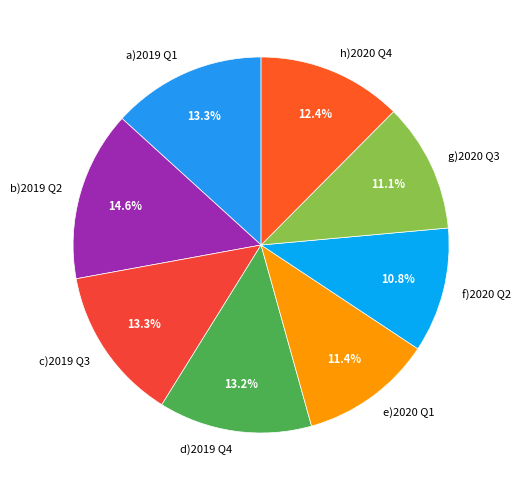

Count the number of slices in the pie.

8